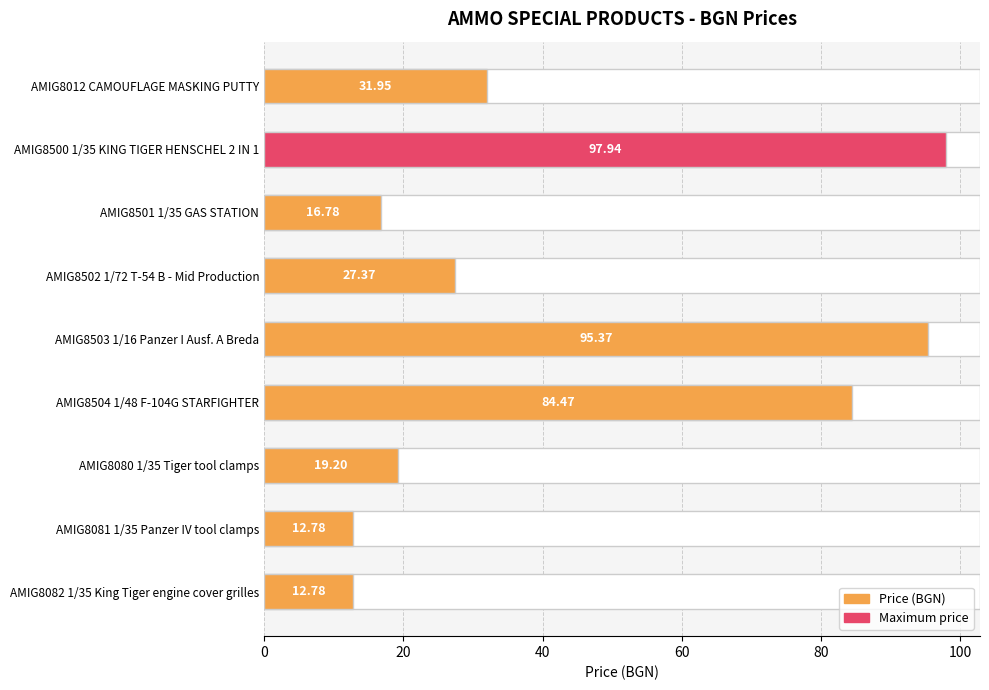

True or false: the data shows 57.1 at AMIG8012 CAMOUFLAGE MASKING PUTTY.

False